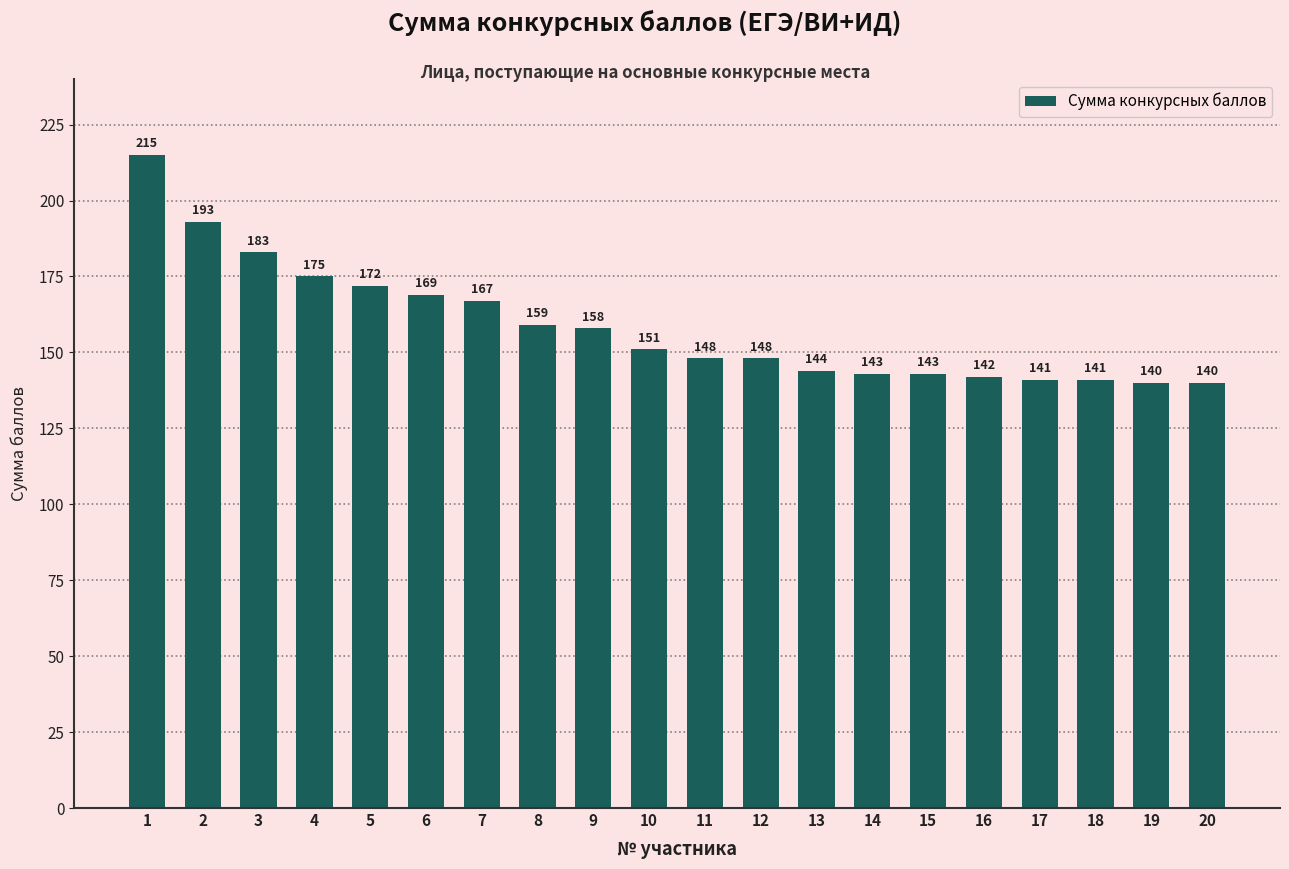

The value at 14 is 220. True or false?

False